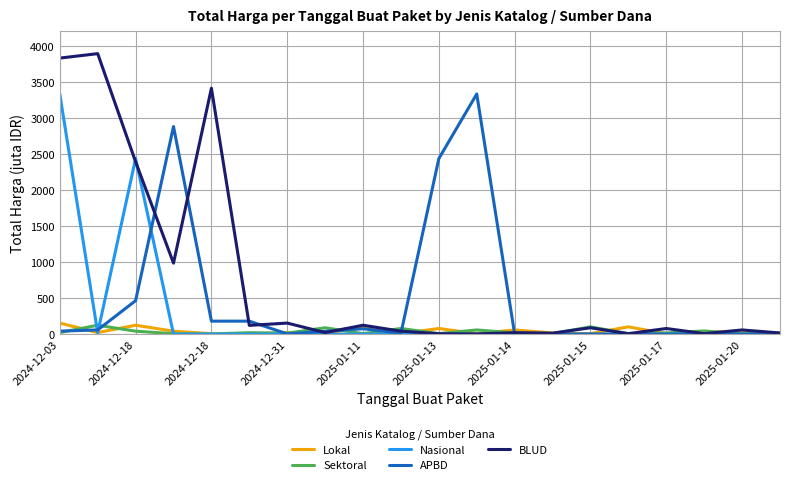

How many distinct data groups are displayed?

5